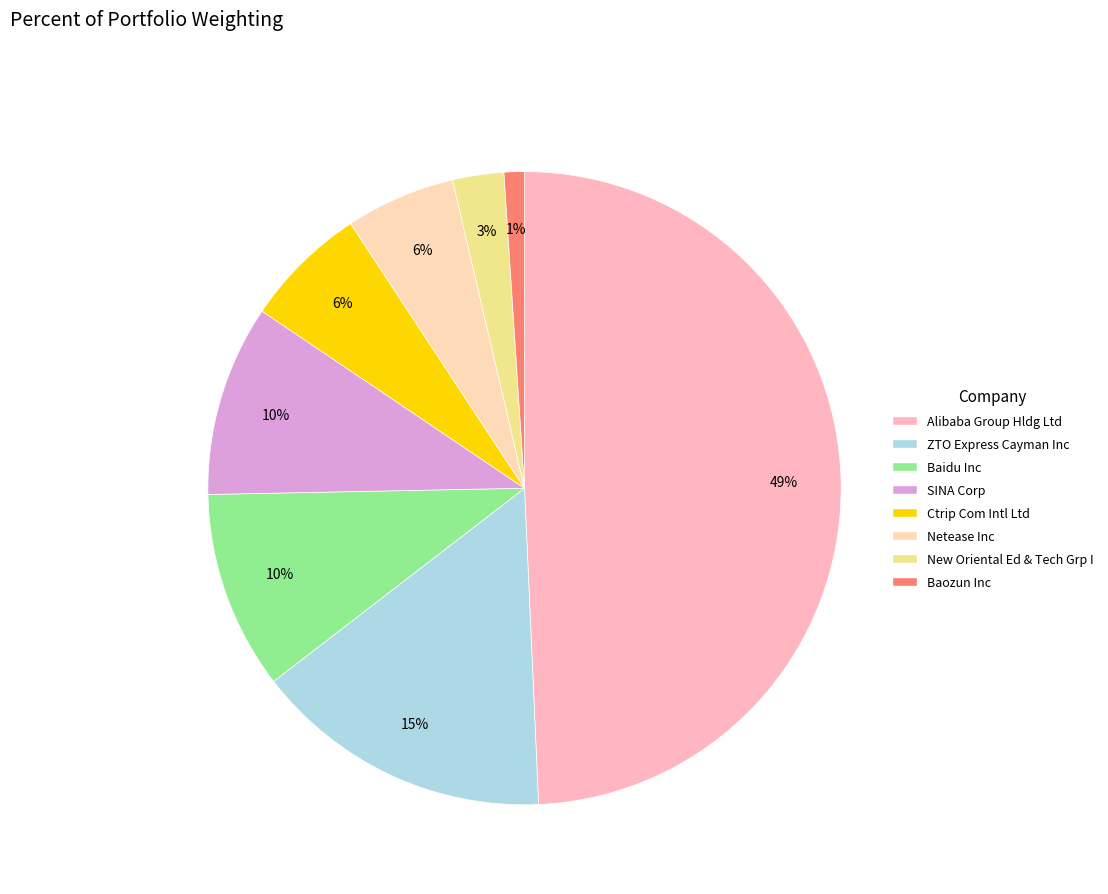

True or false: Baozun Inc accounts for 1% of the total.

True